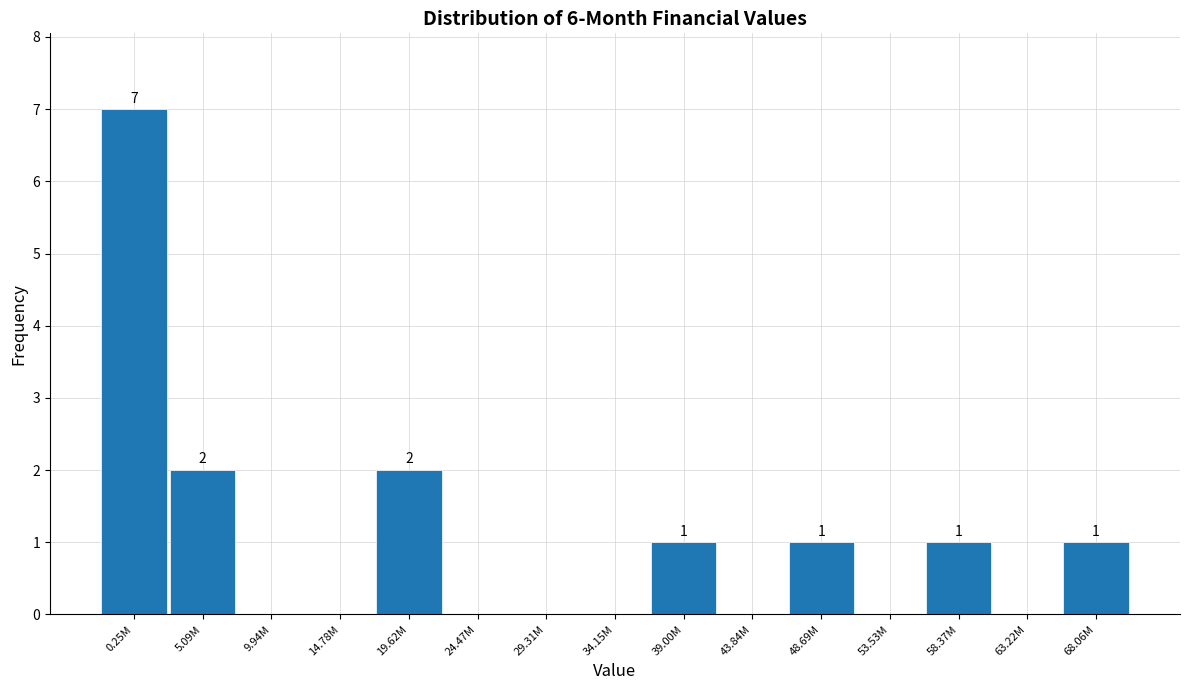

Reading left to right, transcribe all the data shown in this chart.

0.25M=7	5.09M=2	9.94M=0	14.78M=0	19.62M=2	24.47M=0	29.31M=0	34.15M=0	39.00M=1	43.84M=0	48.69M=1	53.53M=0	58.37M=1	63.22M=0	68.06M=1